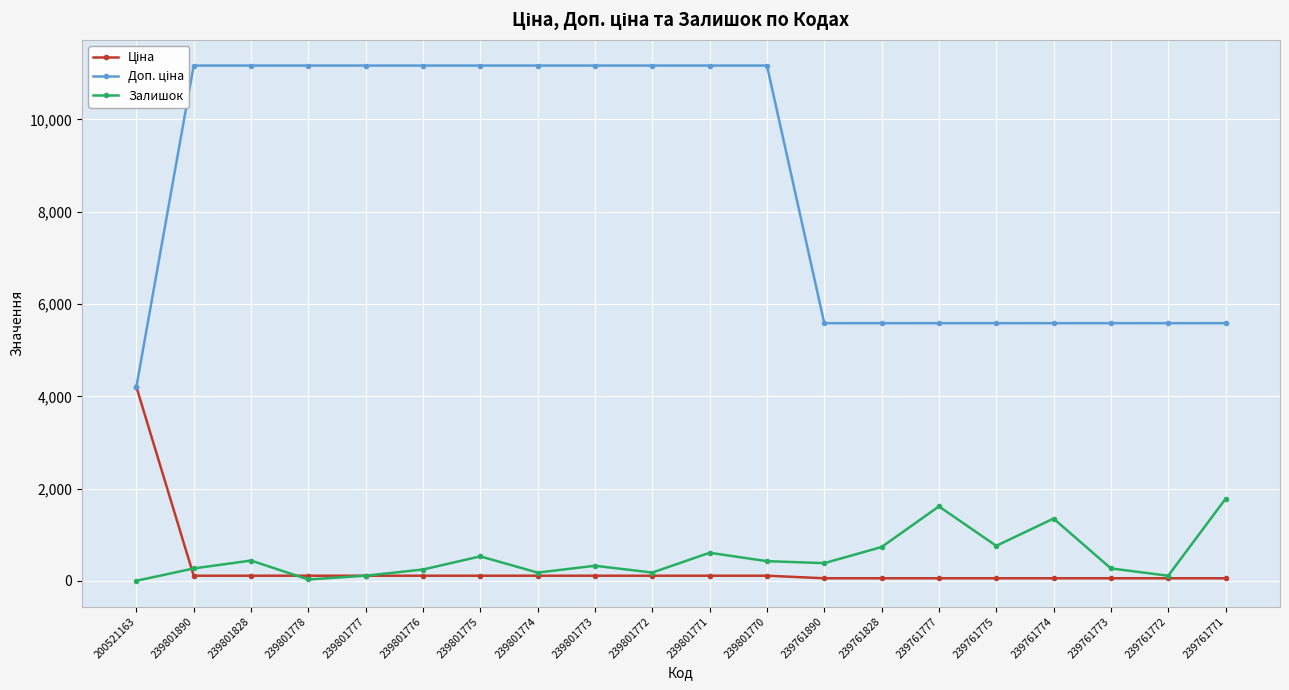

At which category is the sum across all series the highest?

239801771